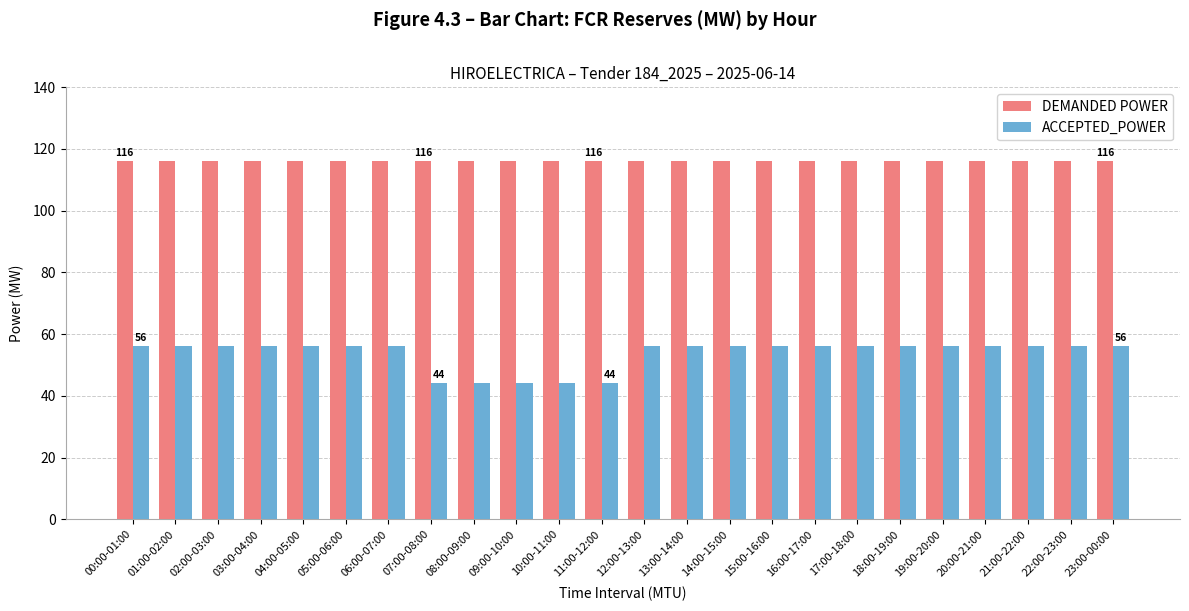

The DEMANDED POWER series shows 77 at 12:00-13:00. True or false?

False